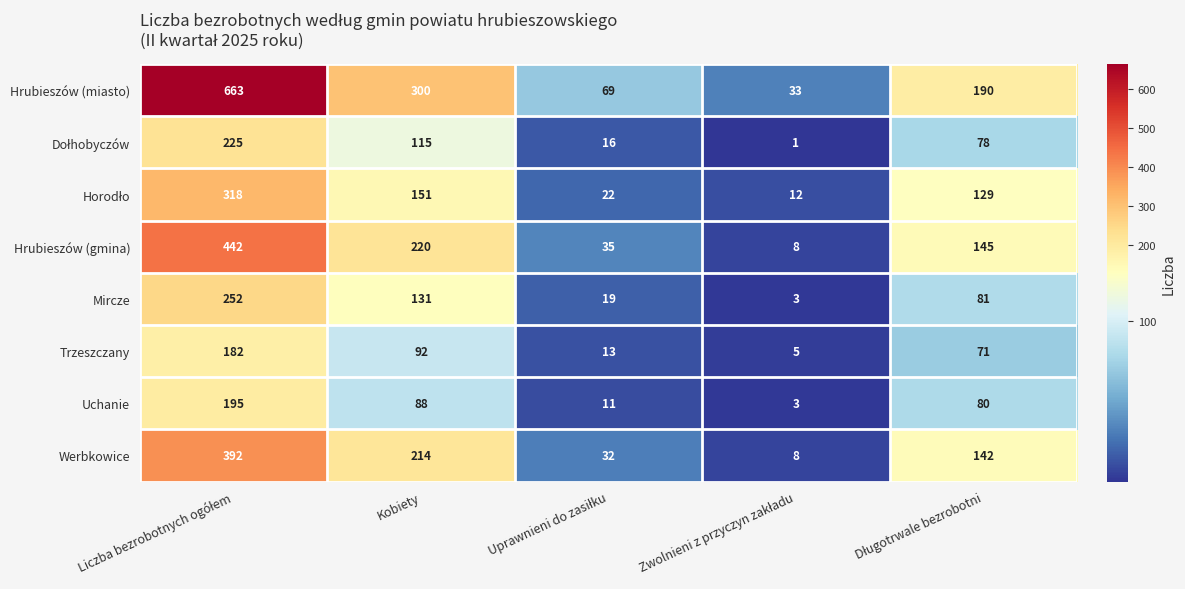

True or false: Mircze has a value of 131 at Kobiety.

True